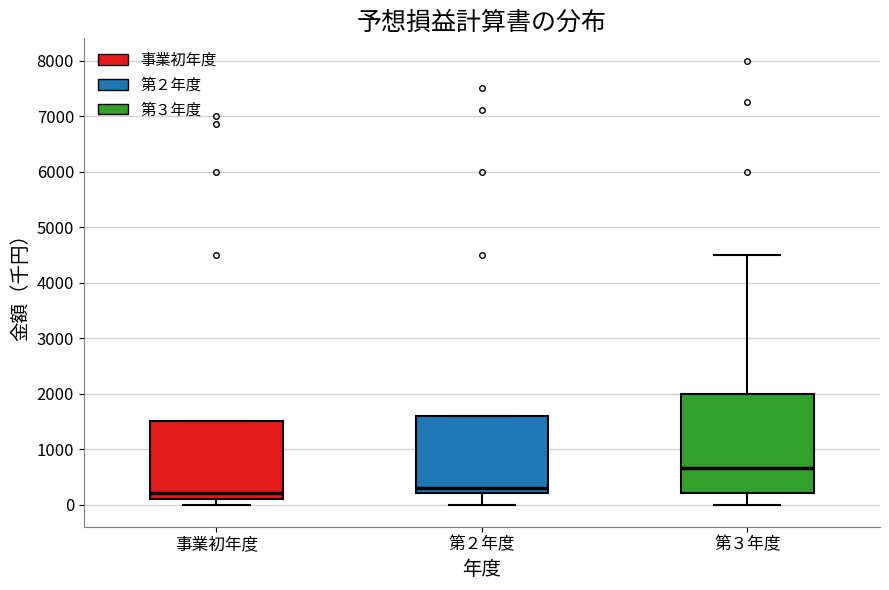

Where does the upper whisker of the box for 第３年度 end on the y-axis? The values are not printed on the chart, so give them approximately, as read against the axis.

4500